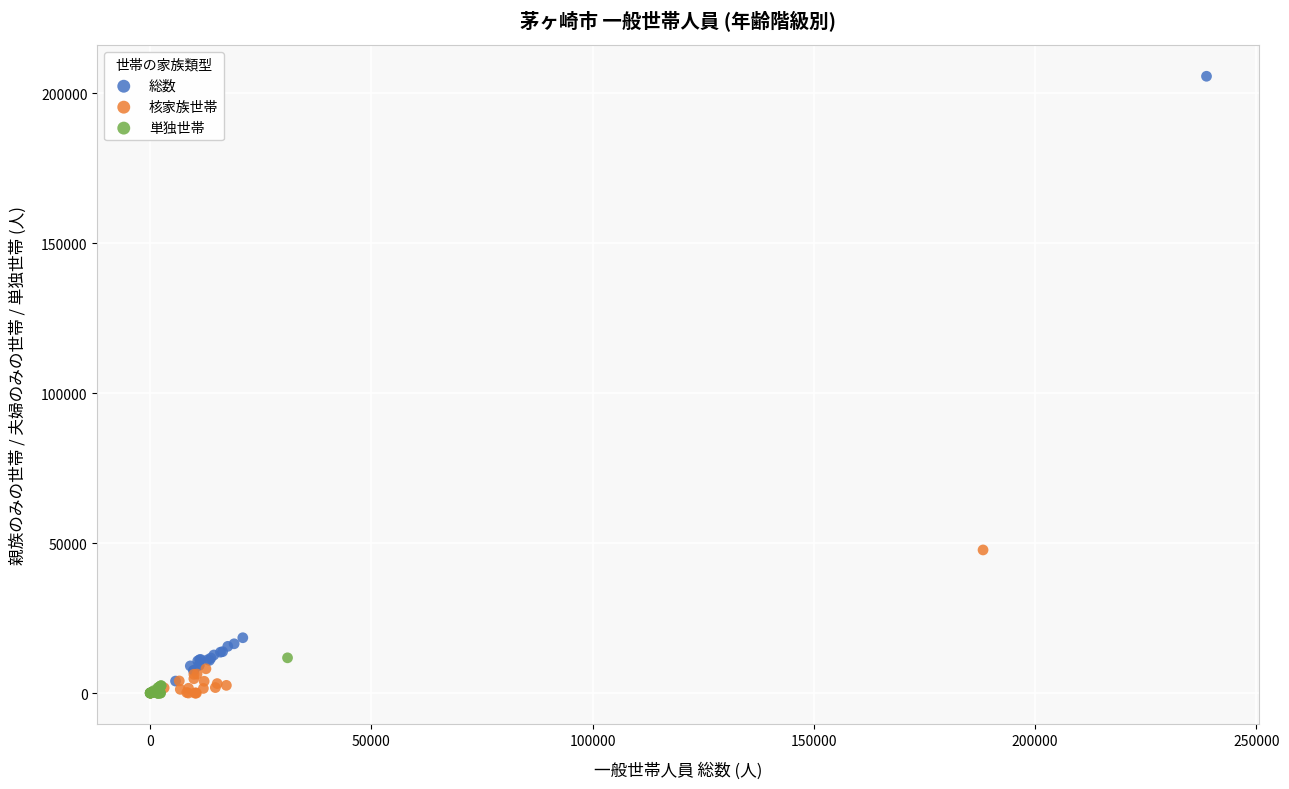

Which series has the largest Y range (max minus min)?

総数